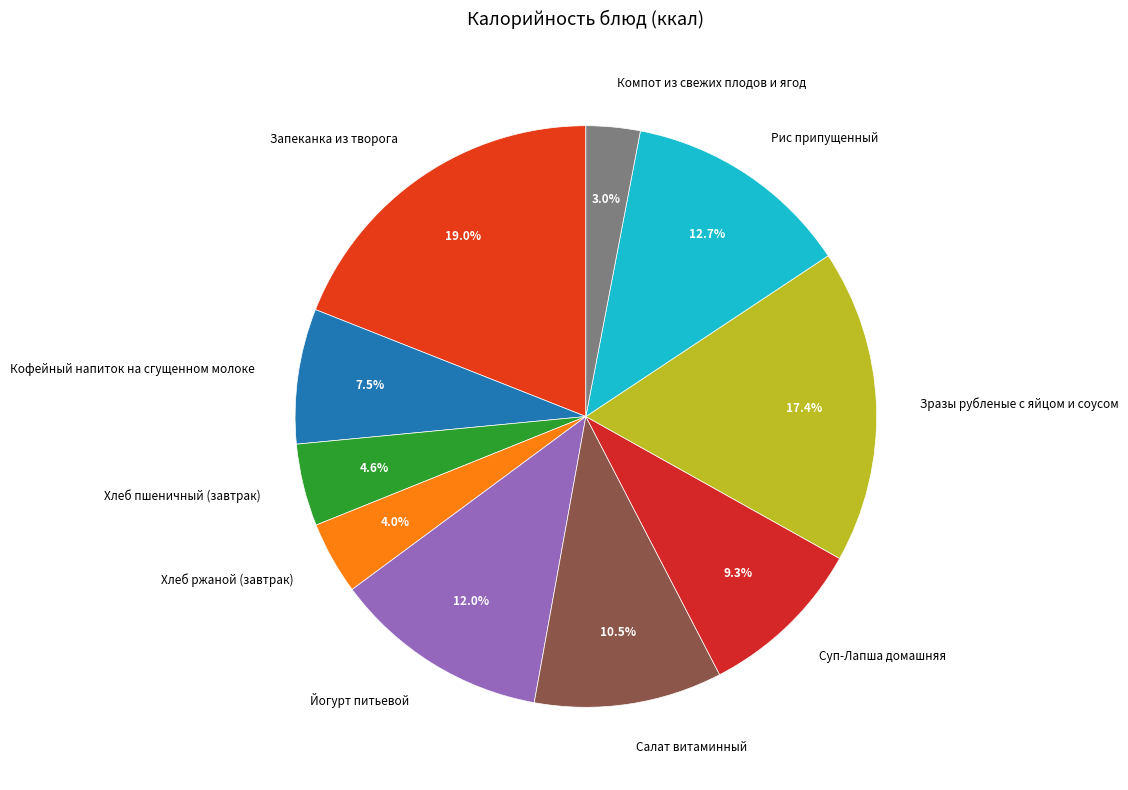

Count the number of slices in the pie.

10